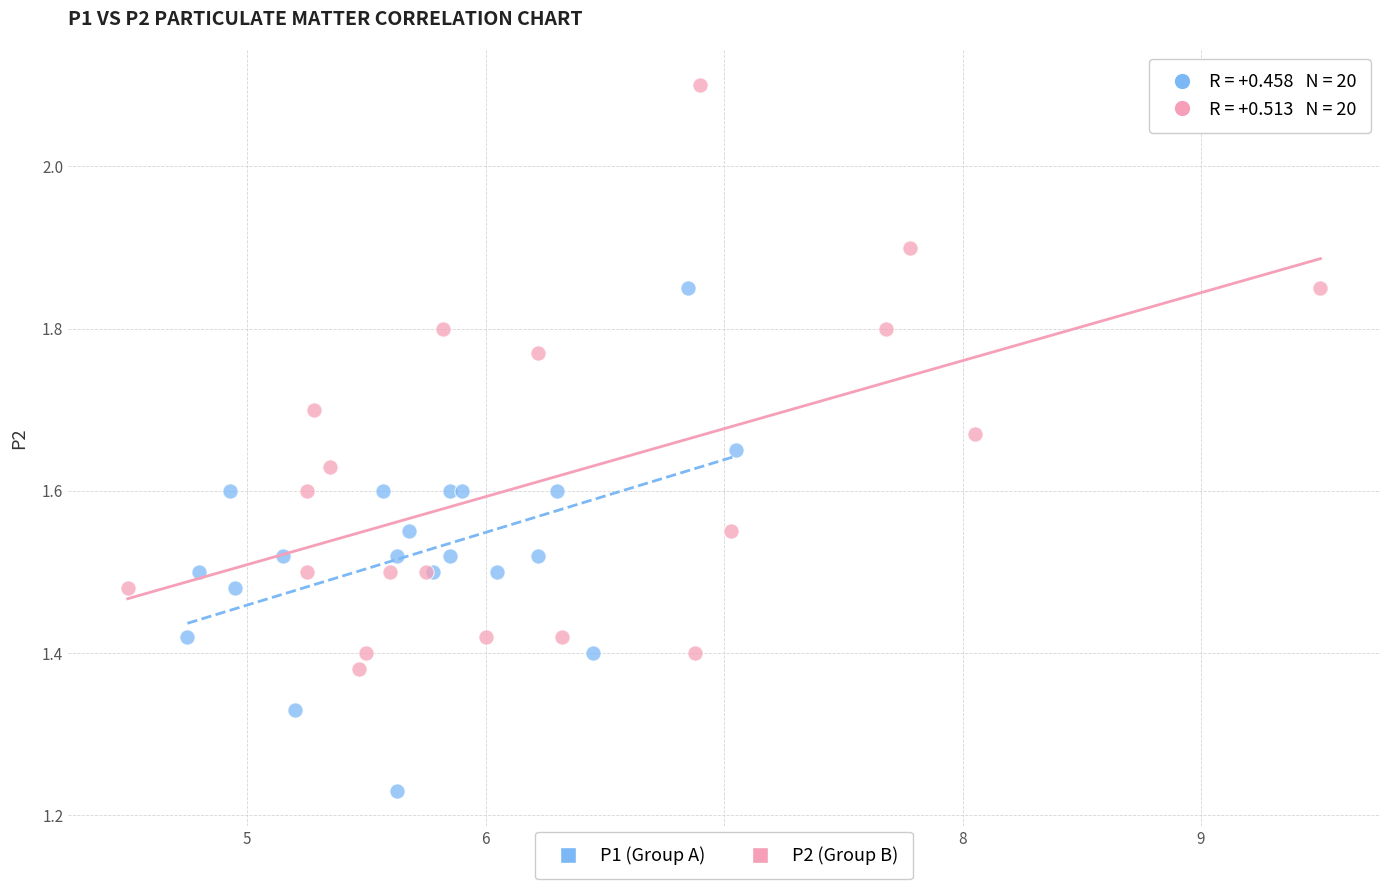

Which series contains the lowest Y value?

P1 (Group A)